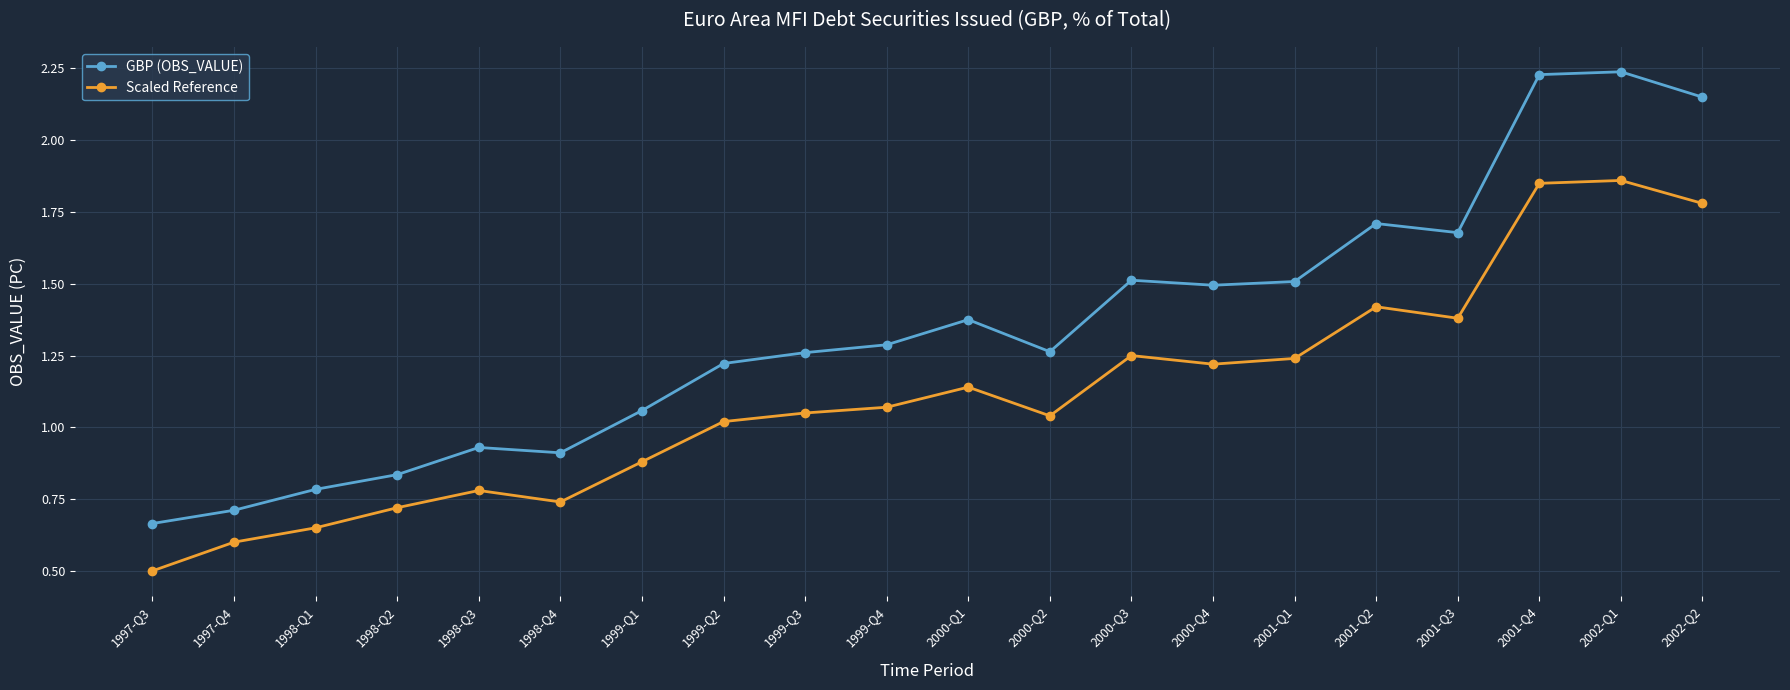

What is the label of the 1st point from the left?

1997-Q3